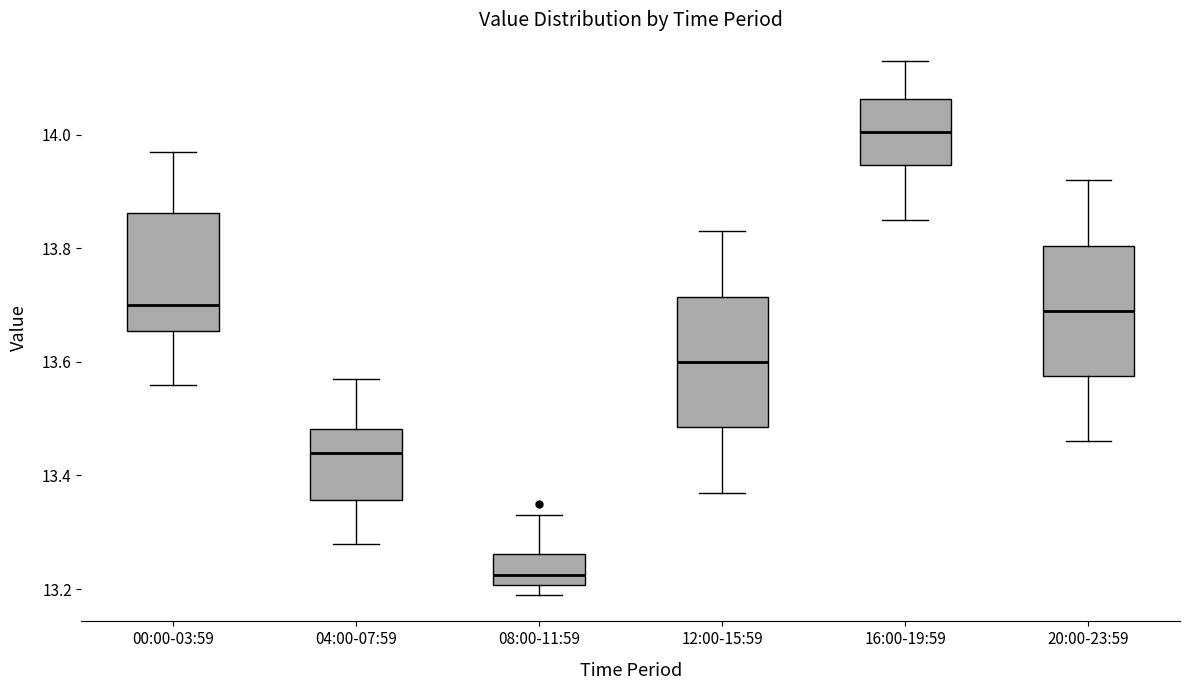

Reading left to right, transcribe this box plot: for each box, give where its median line is, the range the box spans, and where its two whiskers end, as read against the y-axis. The values are not printed on the chart, so give them approximately, as read against the axis.

00:00-03:59: median 13.70, box 13.66 to 13.86, whiskers 13.56 to 13.98
04:00-07:59: median 13.44, box 13.36 to 13.48, whiskers 13.28 to 13.58
08:00-11:59: median 13.22, box 13.20 to 13.26, whiskers 13.20 (just below the box's lower edge) to 13.34
12:00-15:59: median 13.60, box 13.48 to 13.72, whiskers 13.38 to 13.84
16:00-19:59: median 14.00, box 13.94 to 14.06, whiskers 13.86 to 14.14
20:00-23:59: median 13.70, box 13.58 to 13.80, whiskers 13.46 to 13.92